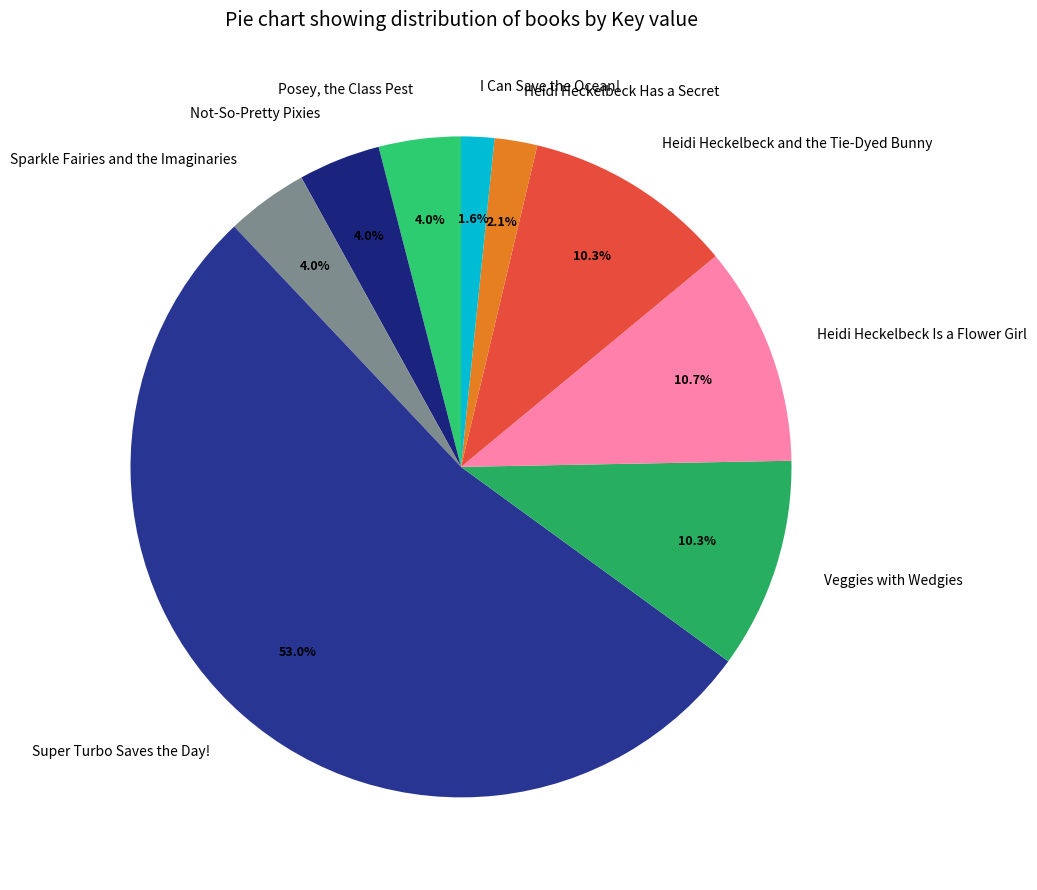

To the nearest percent, what is the average slice percentage?

11%